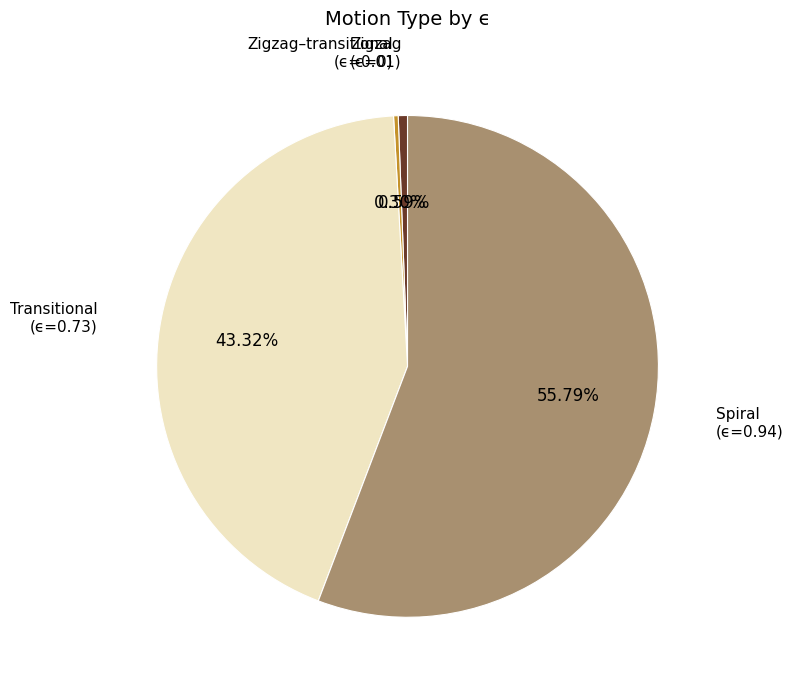

Count the number of slices in the pie.

4